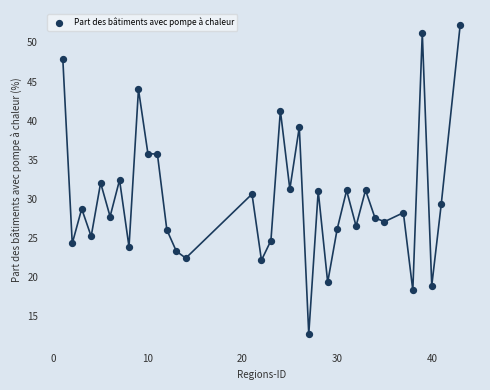

What is the range of X values (max minus min)?

42.0